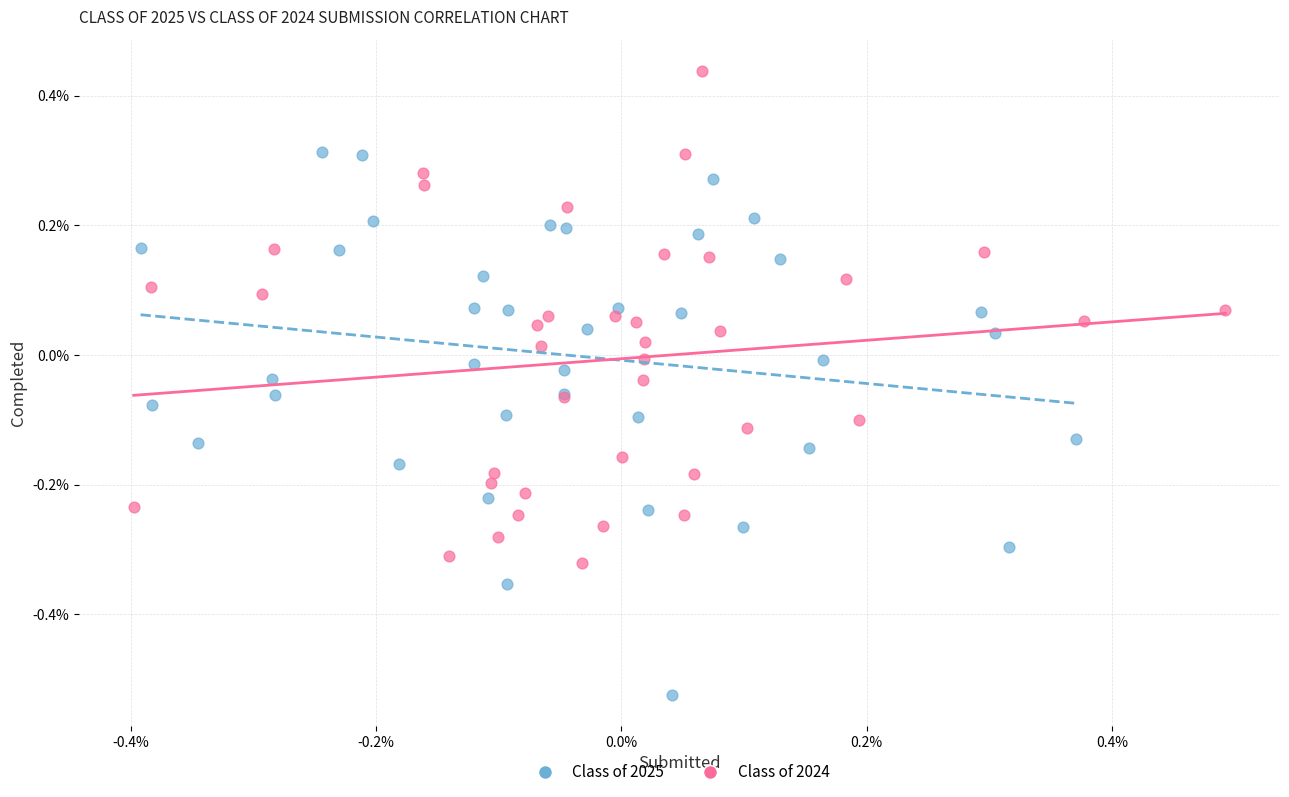

What are all the series names shown in the legend?

Class of 2025, Class of 2024